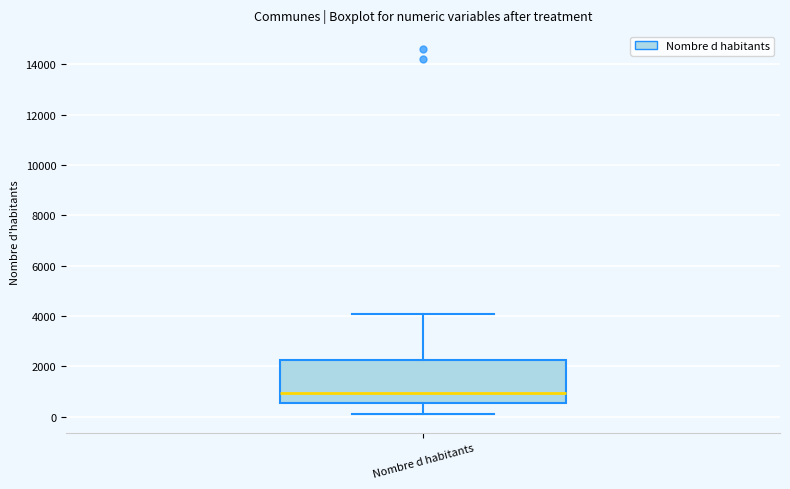

Transcribe this box plot: give where the median line is, the range the box spans, and where the two whiskers end, as read against the y-axis. The values are not printed on the chart, so give them approximately, as read against the axis.

median 1000, box 600 to 2200, whiskers 0 to 4000